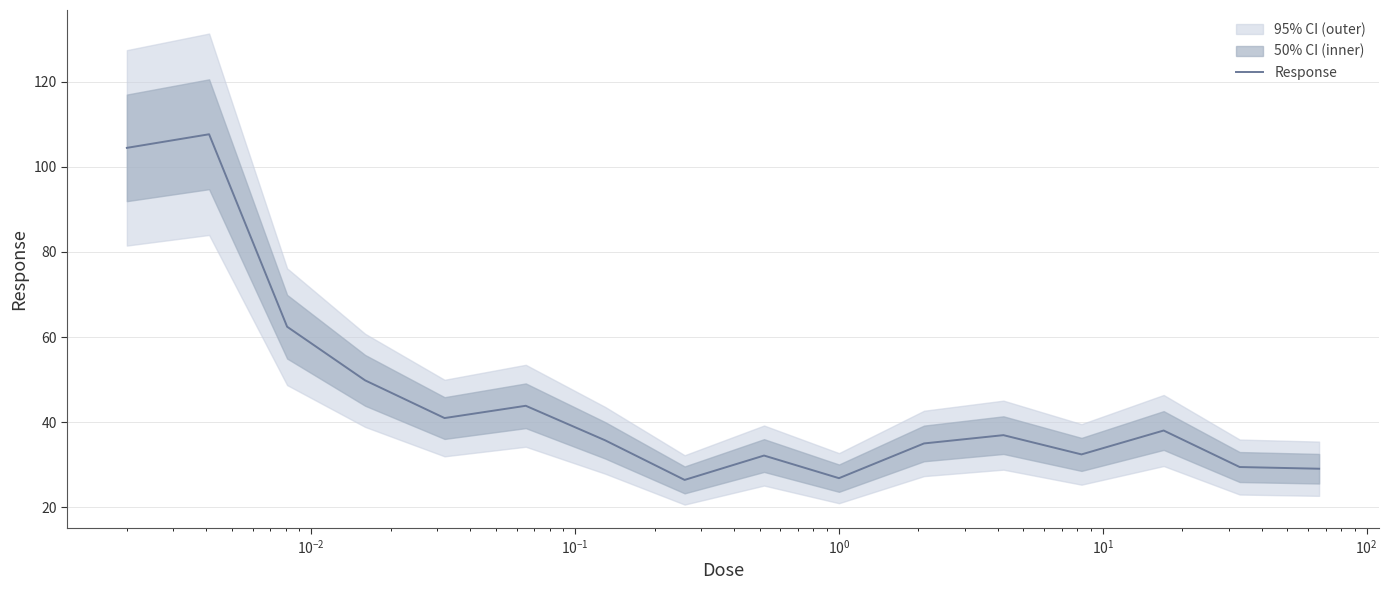

What is the highest value of the Response series?

107.7